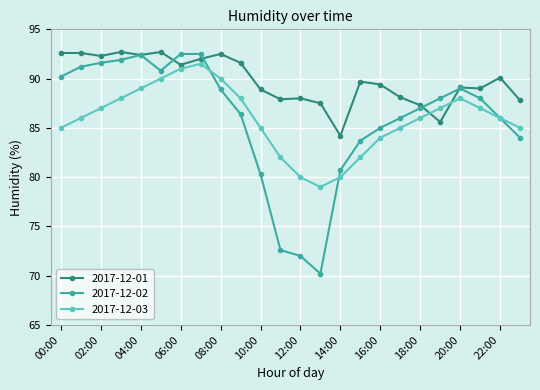

Which series has the largest range (max minus min)?

2017-12-02